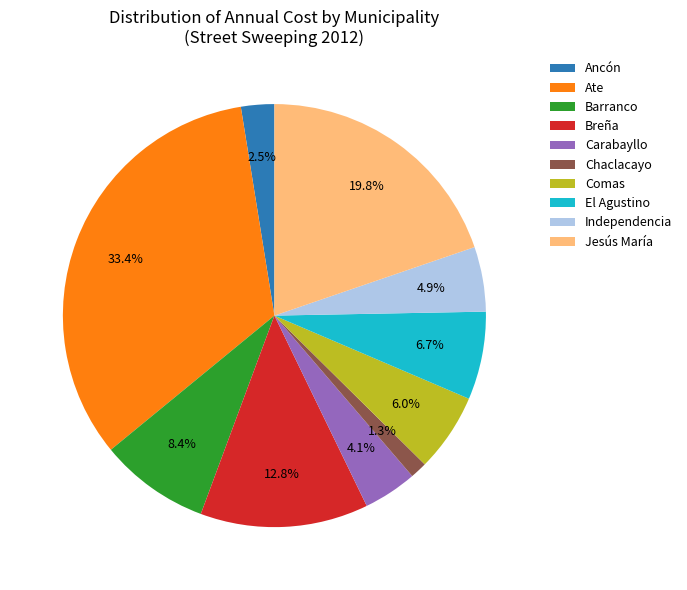

How many segments does this pie chart have?

10